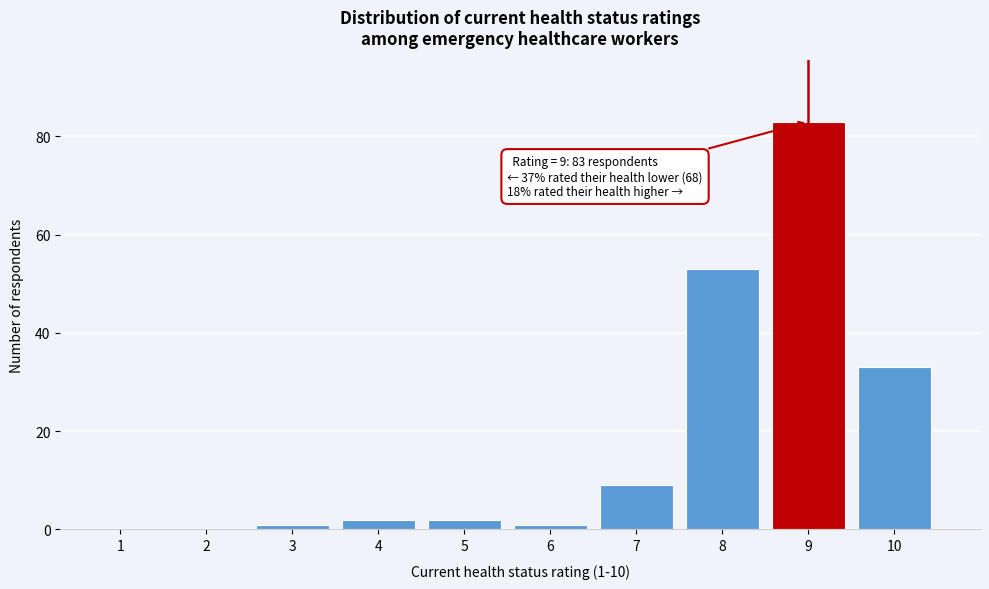

Reading right to left, extract all data points from this chart.

10=33	9=83	8=53	7=9	6=1	5=2	4=2	3=1	2=0	1=0